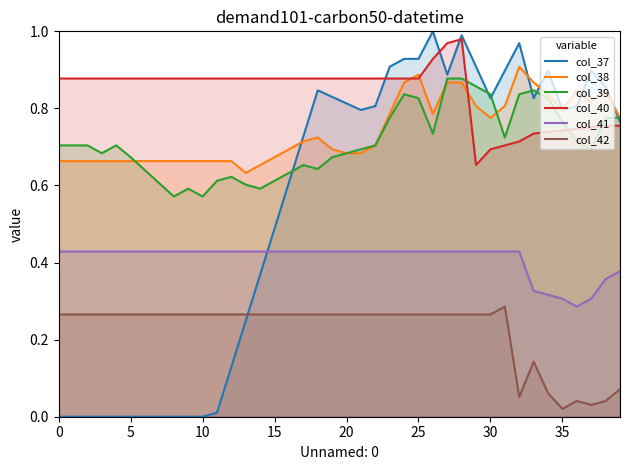

What is the value of the col_41 point at the 26th from the left?

0.4